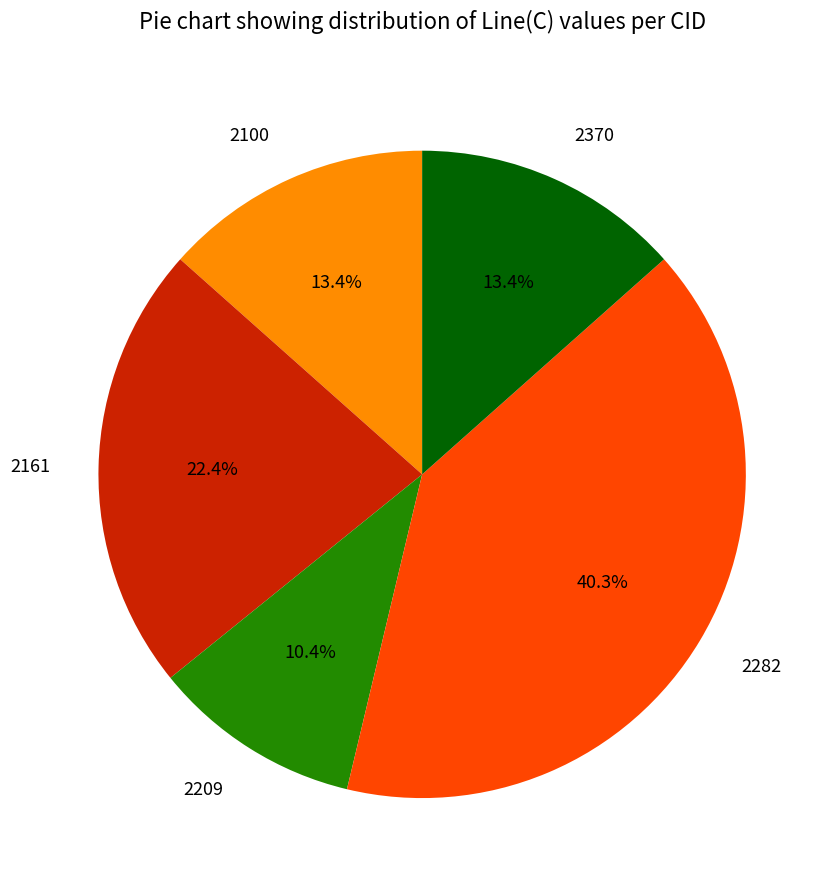

Is there a majority slice in this chart?

No